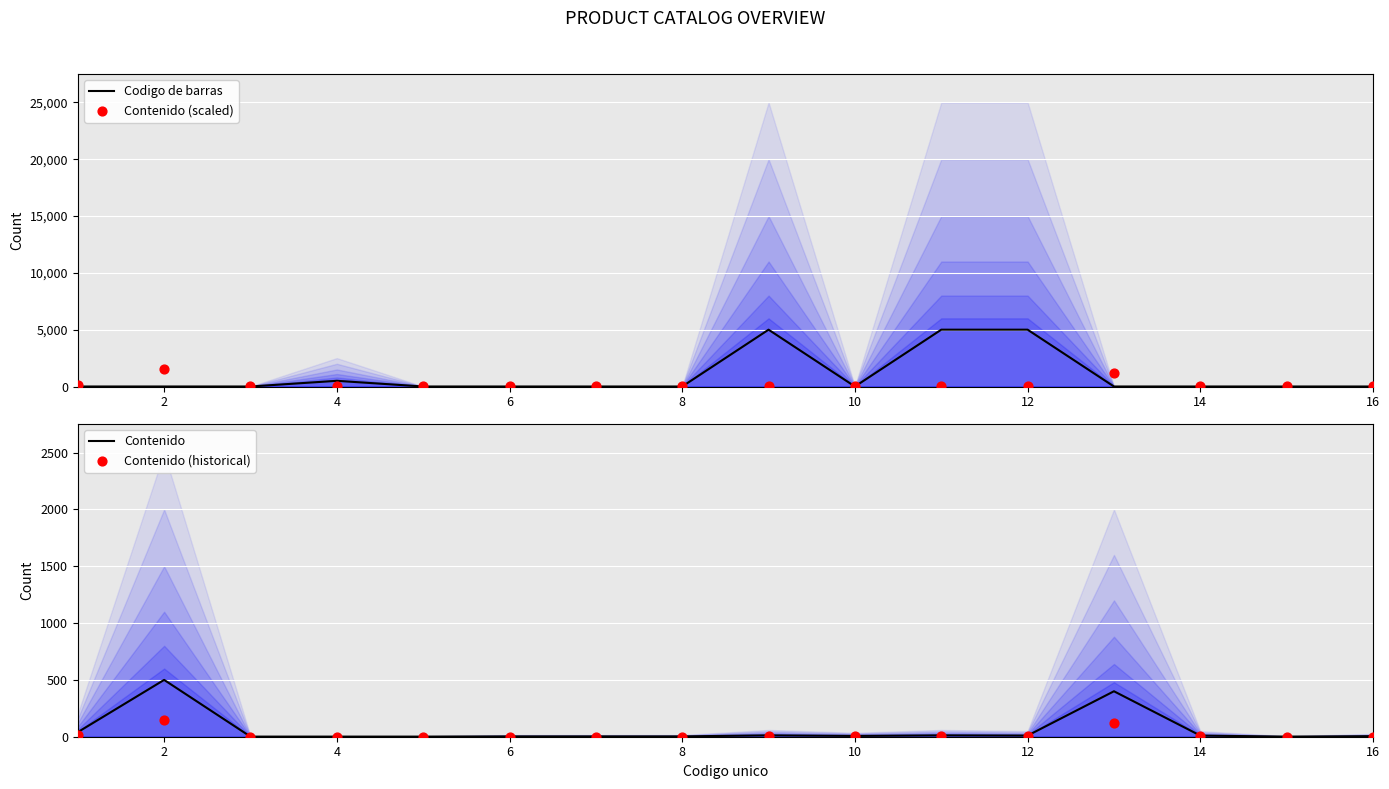

Which series reaches the maximum Y coordinate?

Codigo de barras